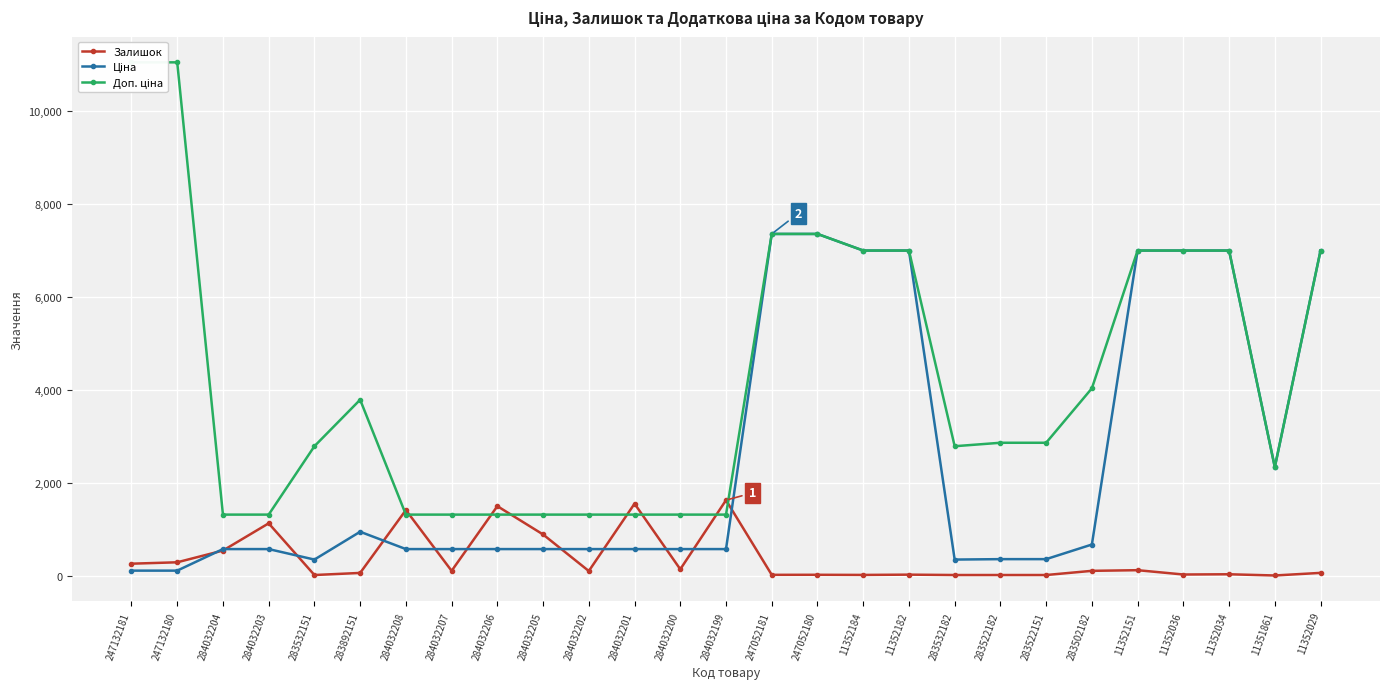

How many lines are shown in the chart?

3